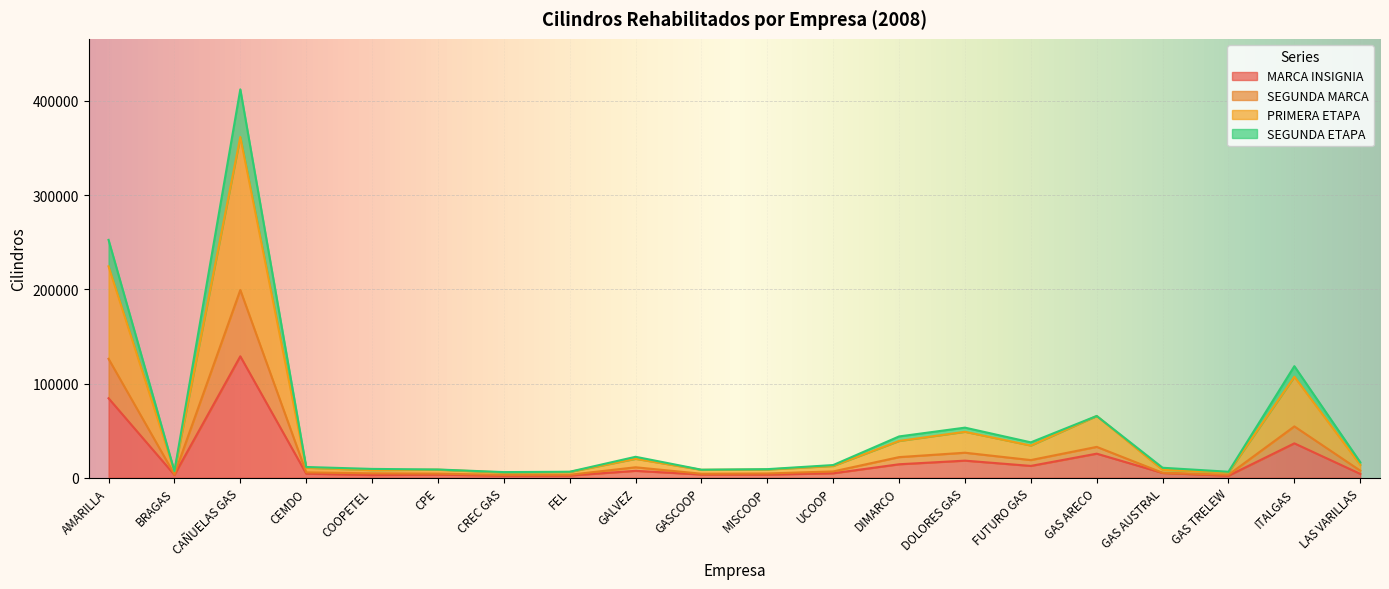

At which category does PRIMERA ETAPA reach its first local valley?

BRAGAS